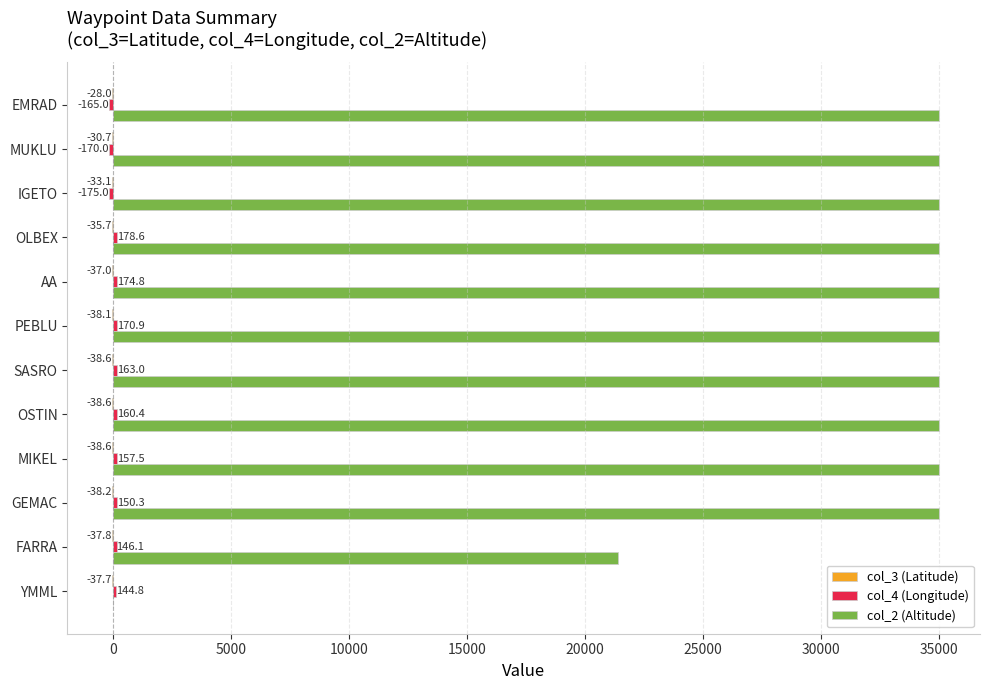

True or false: col_2 (Altitude) has a value of 35000.0 at EMRAD.

True